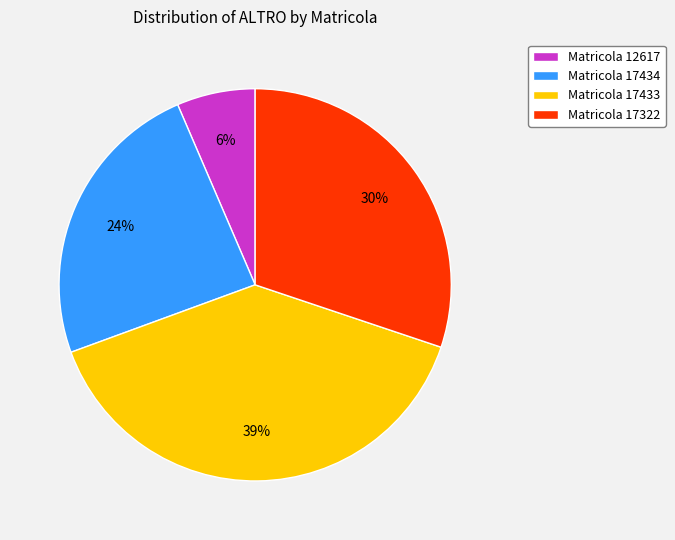

Is there a majority slice in this chart?

No